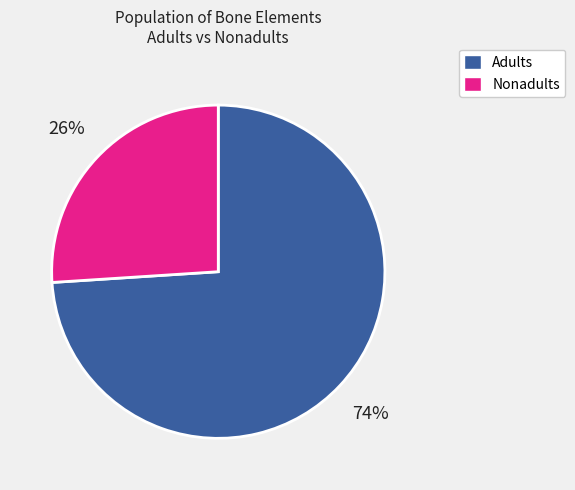

Count the number of slices in the pie.

2